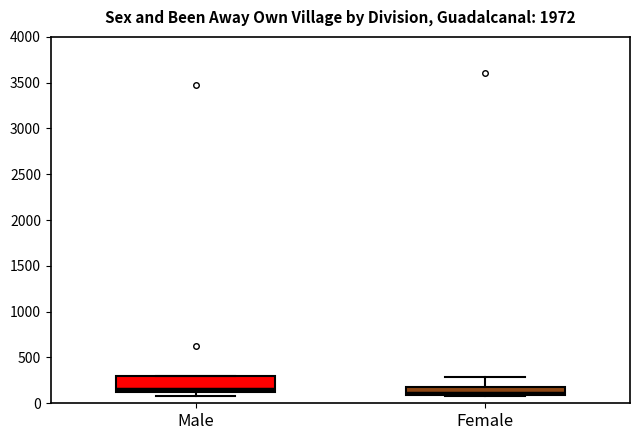

Comparing the boxes themselves (not the whiskers), which one is the tallest?

Male